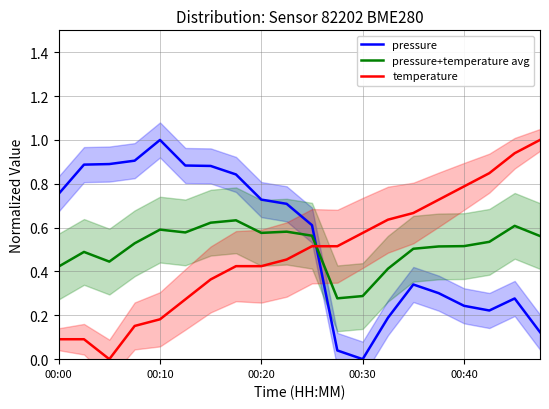

Between which two adjacent categories do temperature and pressure+temperature avg first intersect?

10 and 11